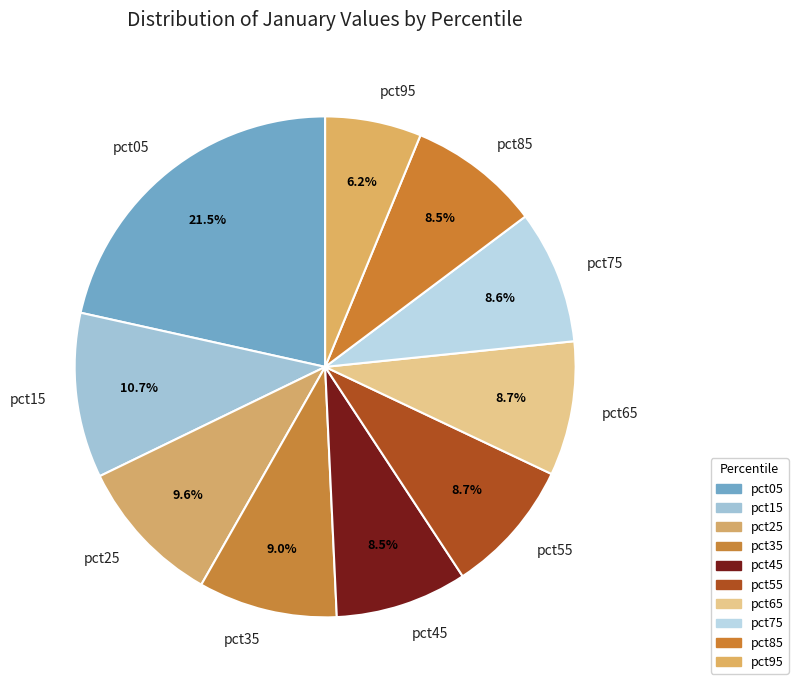

Which has a higher value, pct95 or pct65?

pct65